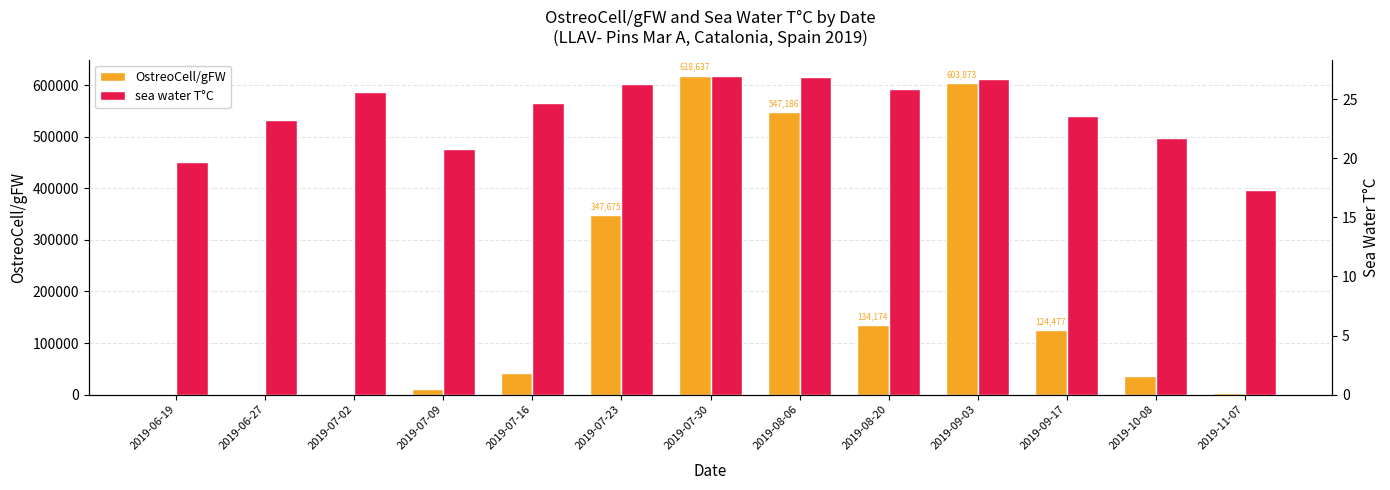

What position from the right is 2019-09-17?

3